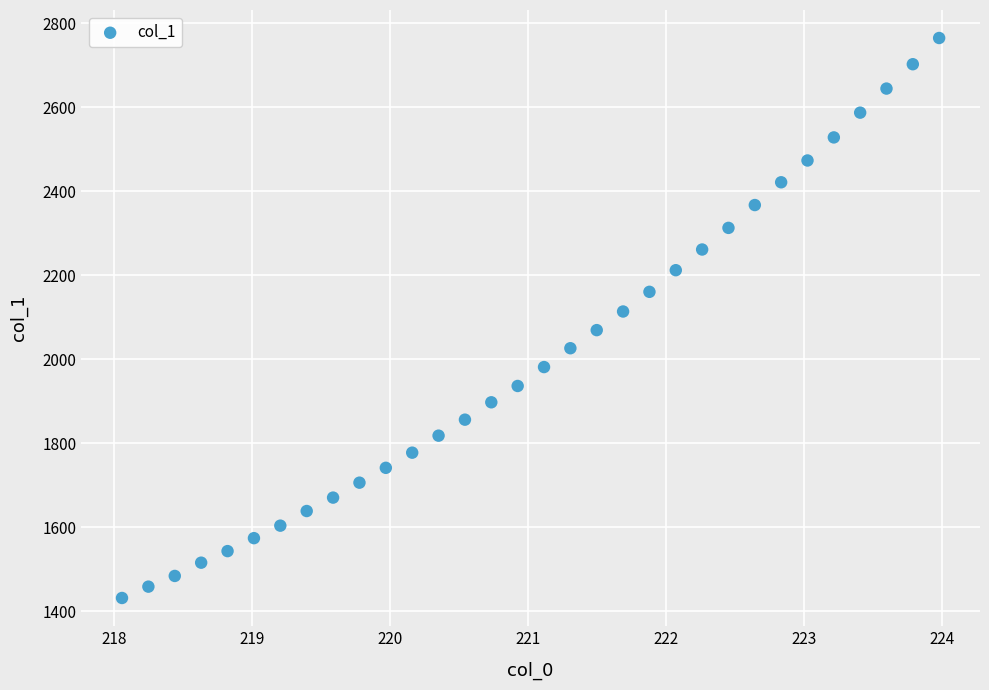

What is the range of Y values (max minus min)?

1332.8